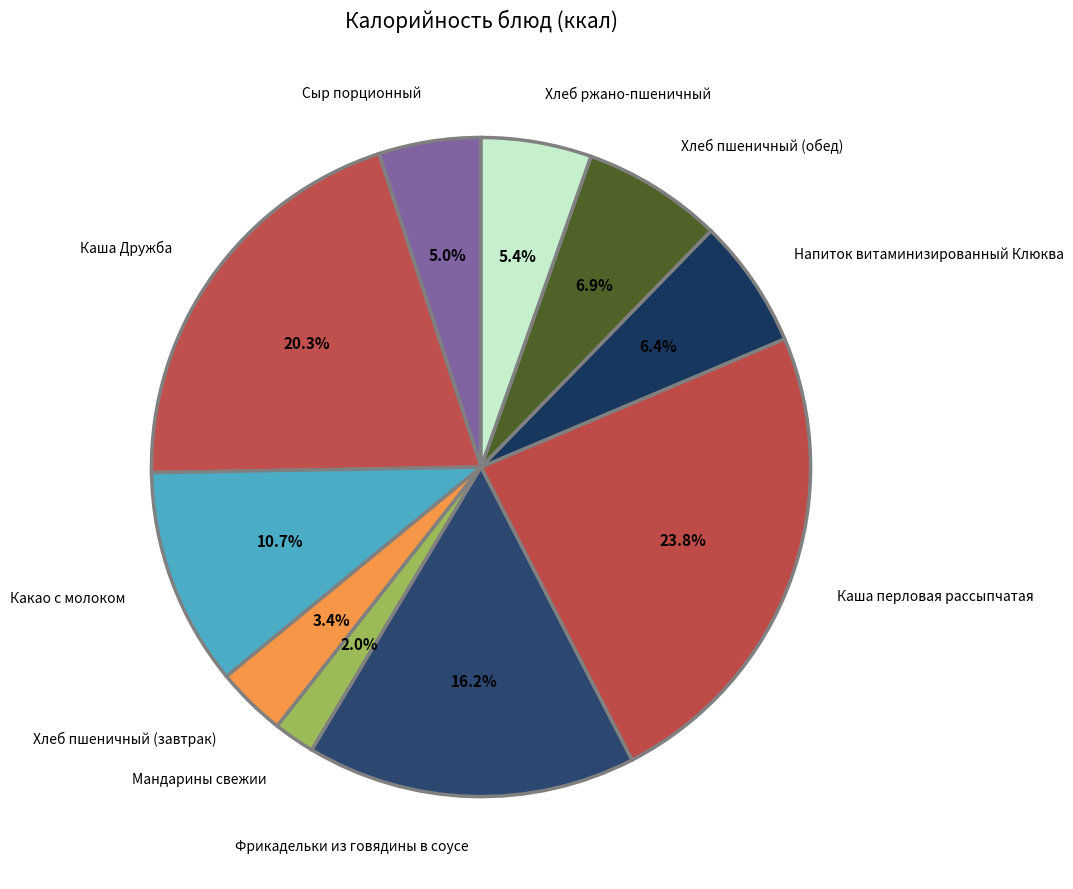

Is Каша Дружба the majority of the pie?

No